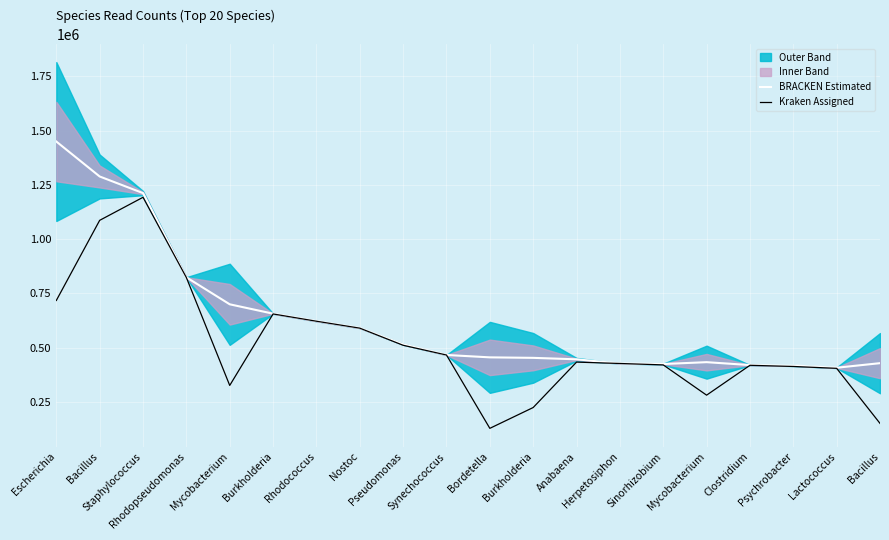

What is the difference between the second highest and second lowest values in the BRACKEN Estimated series?

870894